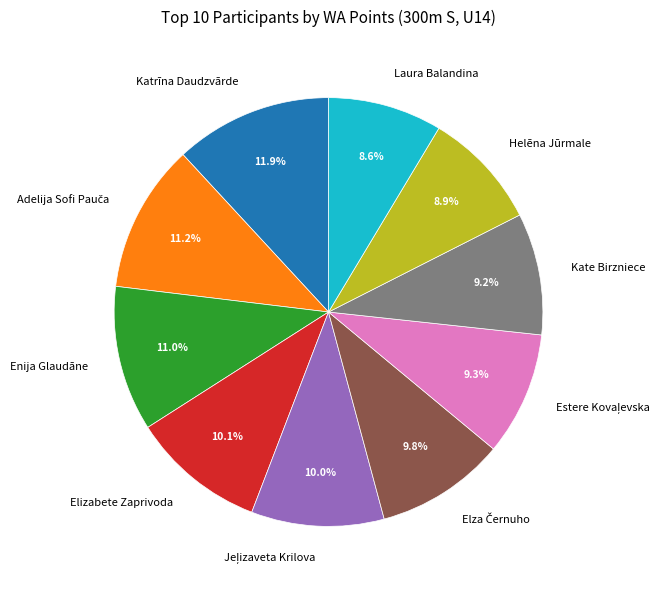

Does any single category account for the majority?

No